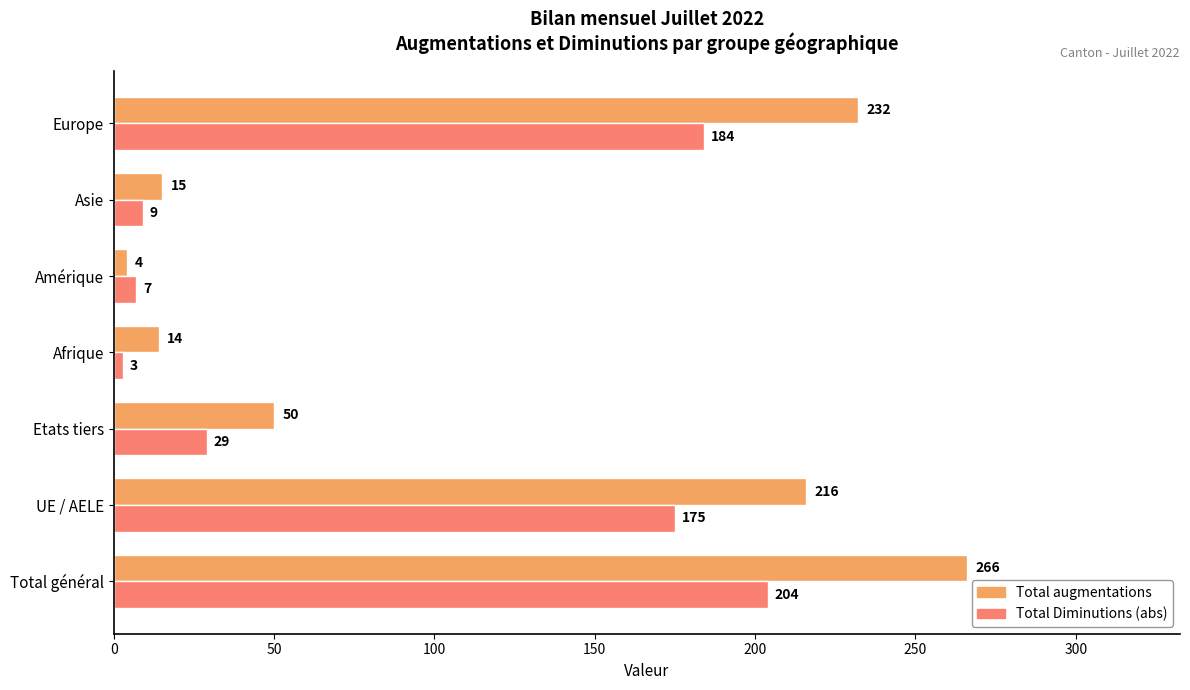

True or false: Total Diminutions (abs) has a value of 246 at Europe.

False